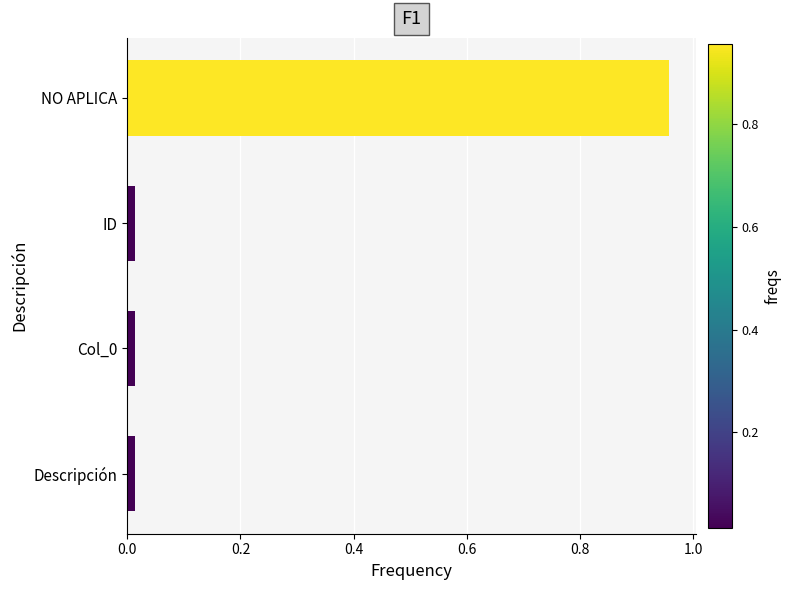

What is the difference between the maximum and second lowest values?

0.9